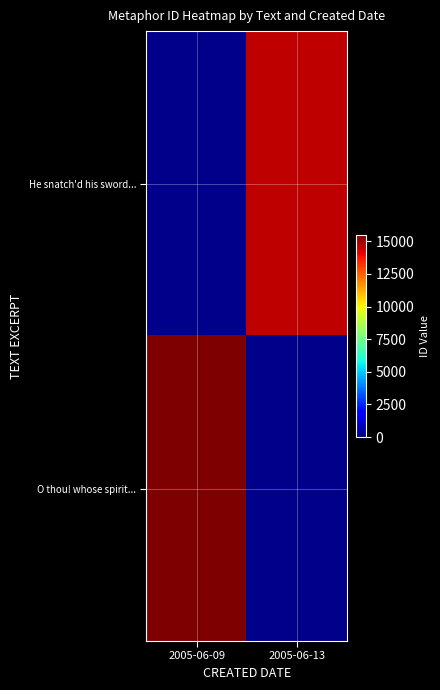

Which series has the widest spread of values?

O thou! whose spirit...